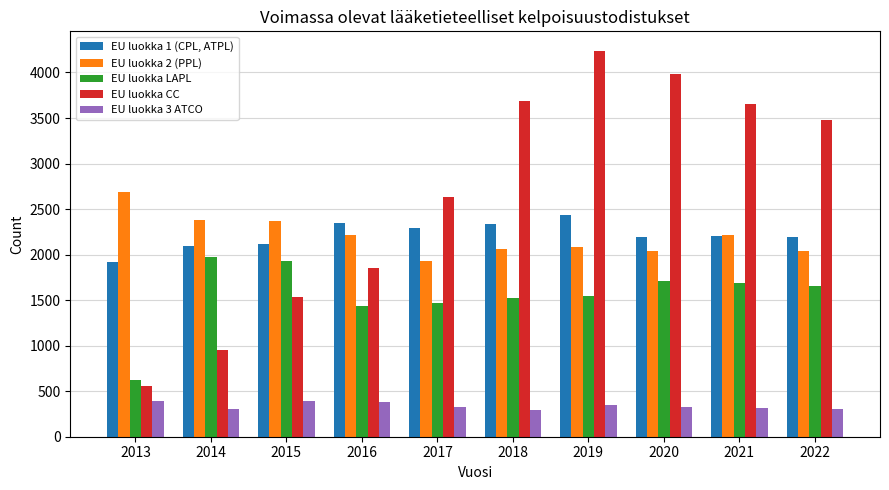

True or false: EU luokka 3 ATCO has a value of 329 at 2017.

True